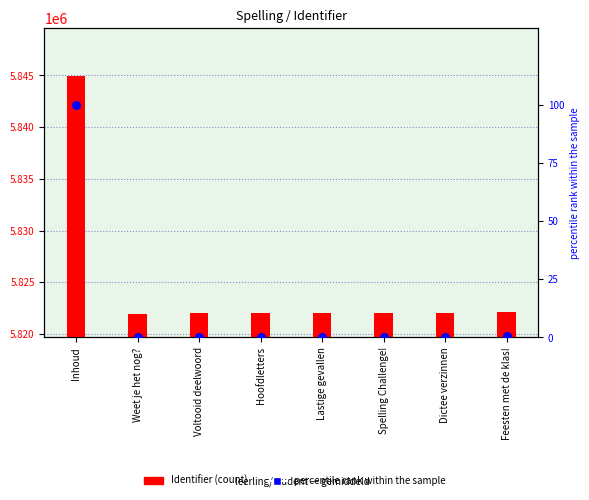

Which series contains the lowest Y value?

percentile rank within the sample